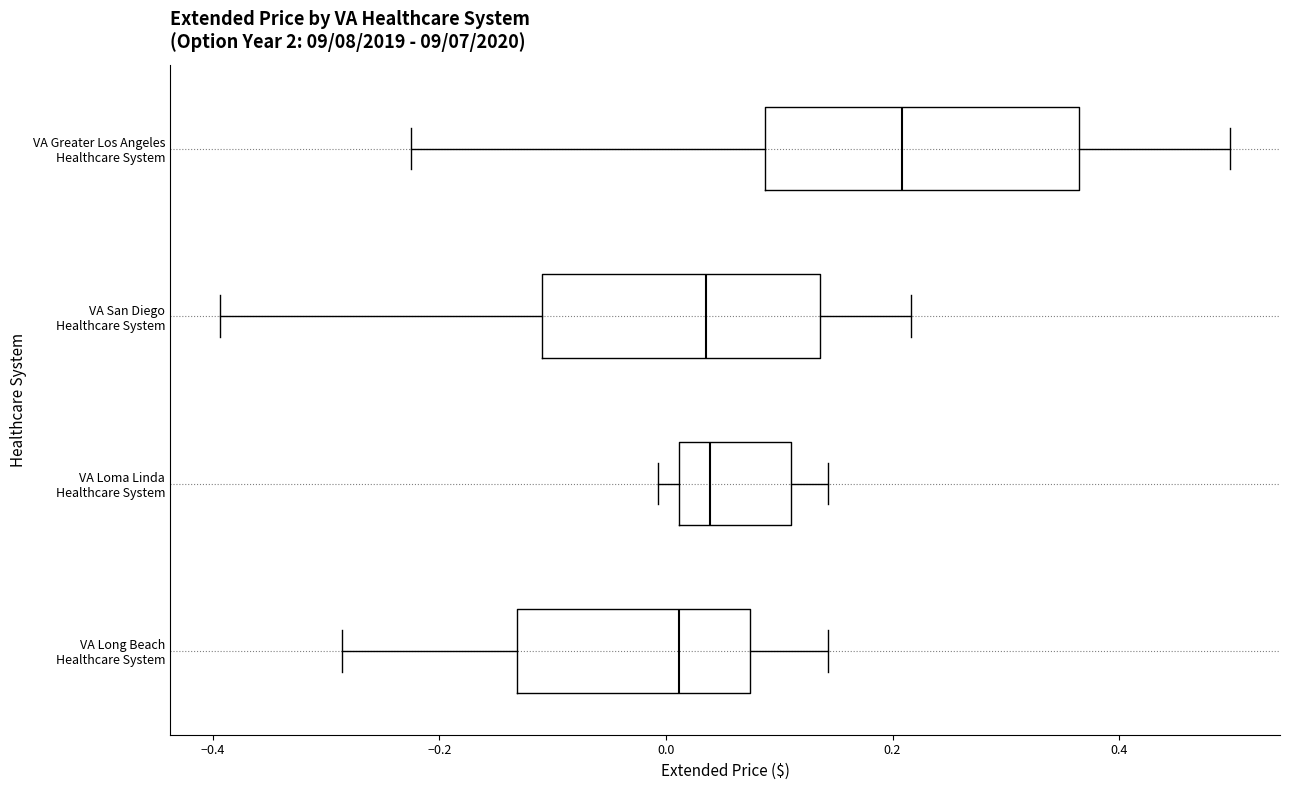

Which box is the widest, from its left edge to its right edge?

VA Greater Los Angeles Healthcare System